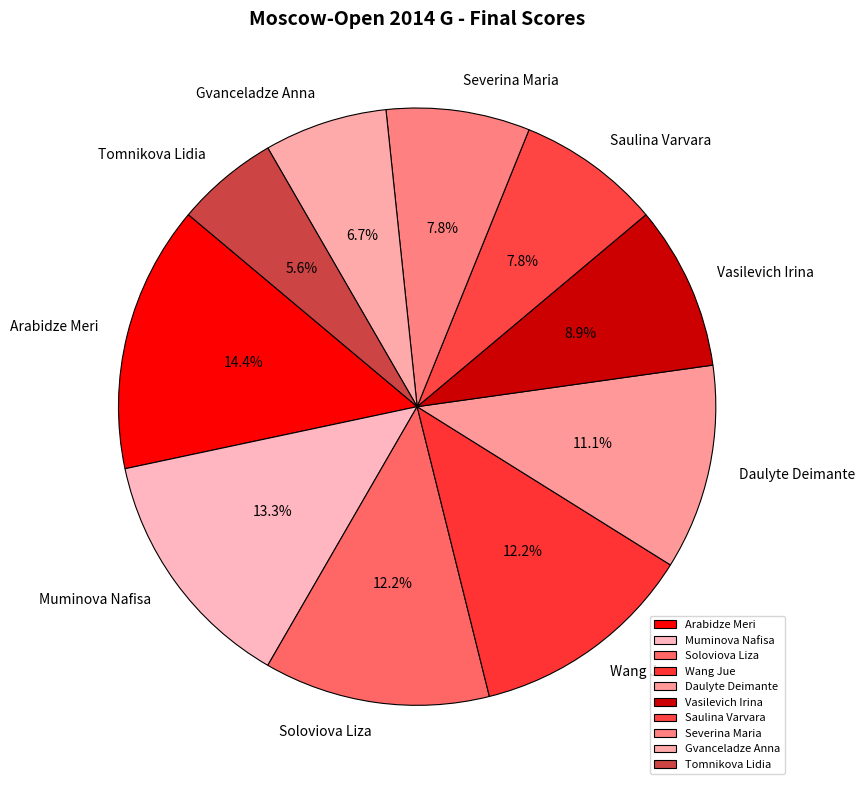

Is there a majority slice in this chart?

No